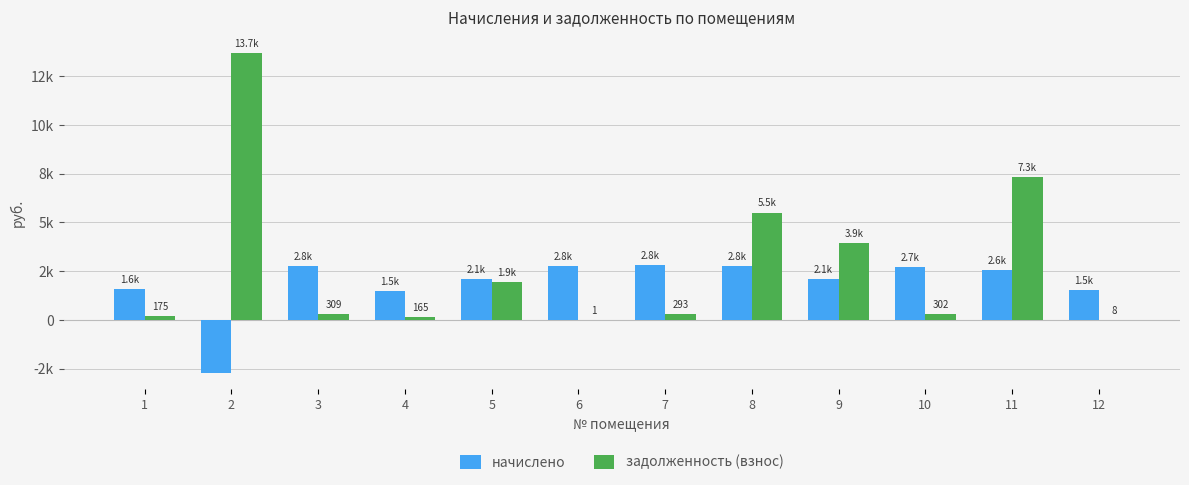

What is the difference between the maximum and minimum values in the задолженность (взнос) series?

13707.5